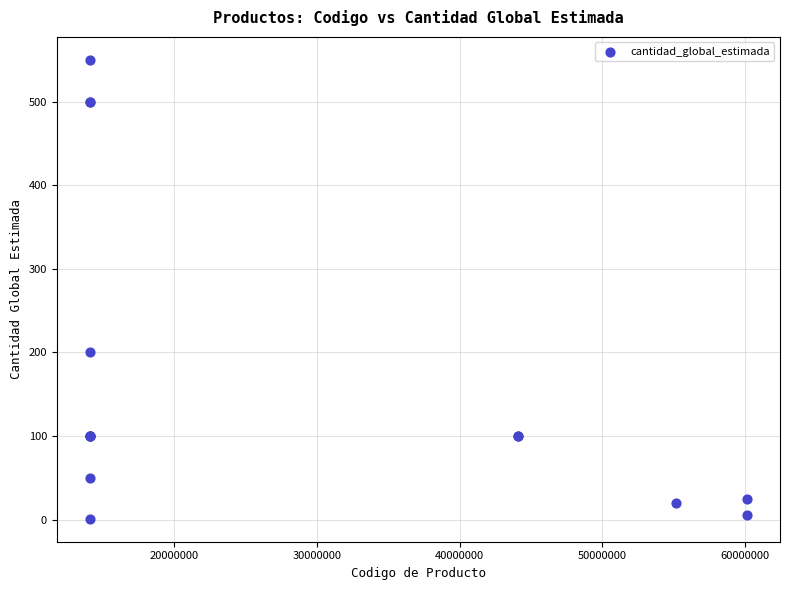

What Y value in the scatter plot is closest to 275?

200